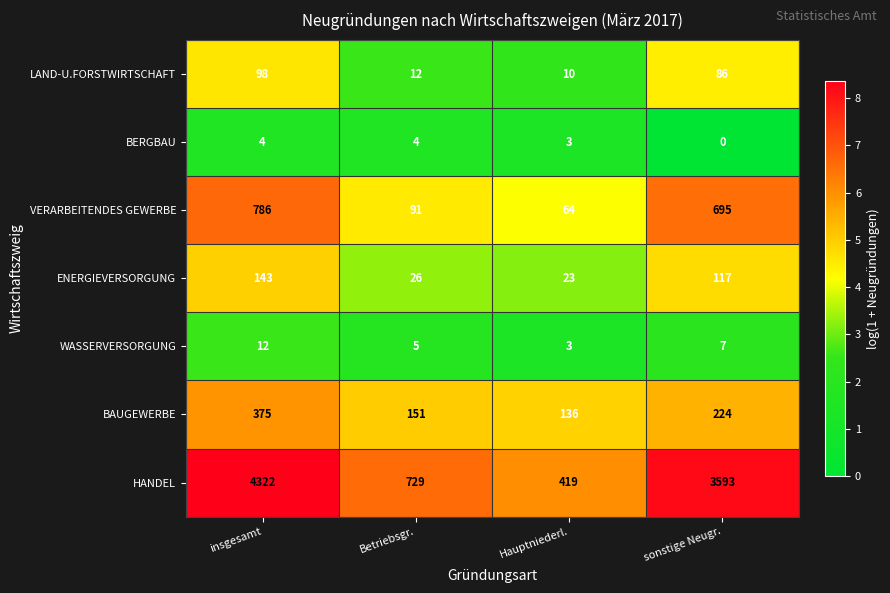

What is the sum of the HANDEL values at Hauptniederl. and Betriebsgr.?

1148